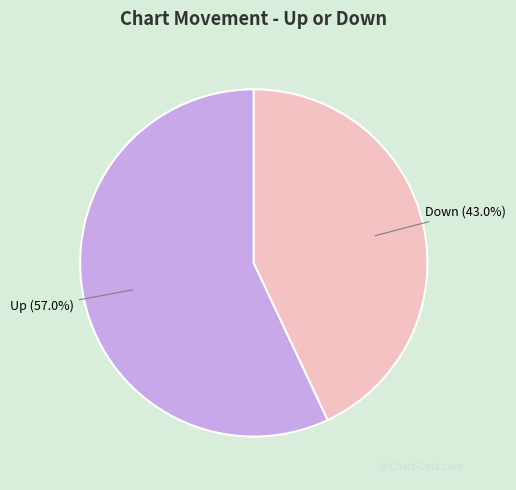

Rank the categories by value from lowest to highest.

Down, Up